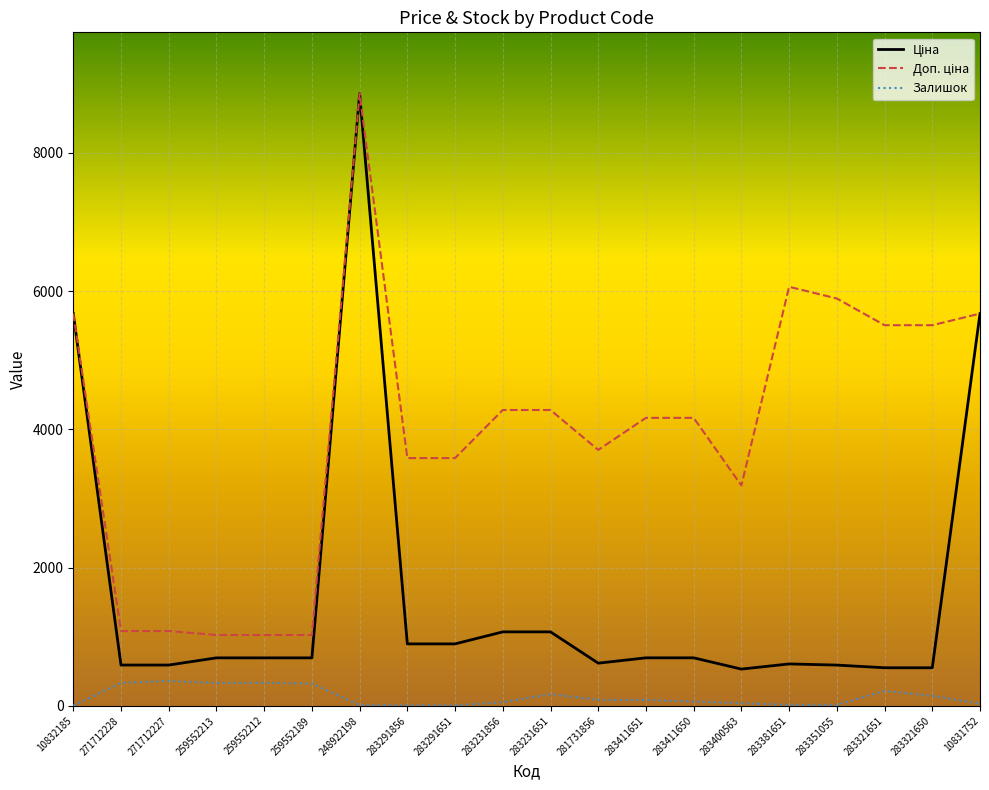

How many lines are shown in the chart?

3